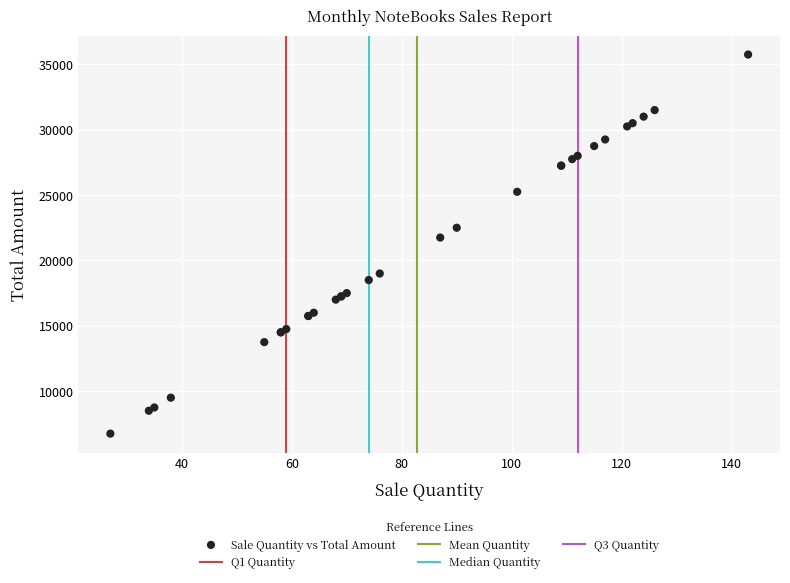

What Y value in the scatter plot is closest to 21250?

21750